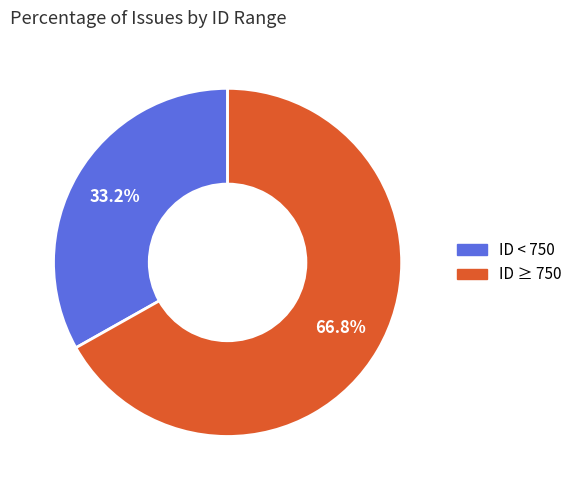

Is there a majority slice in this chart?

Yes